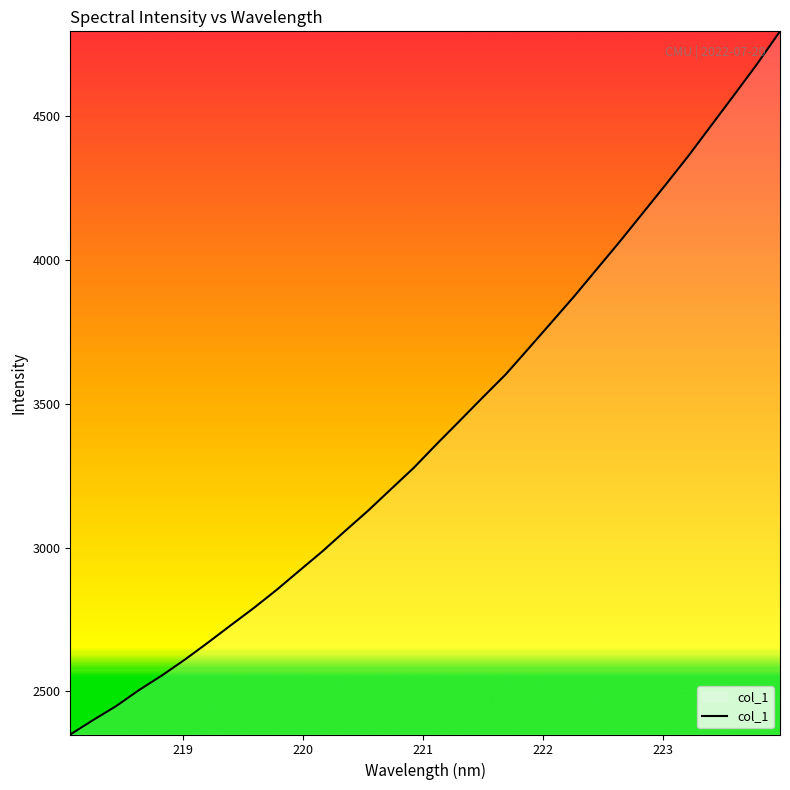

What is the difference between the maximum and minimum values?

2443.8